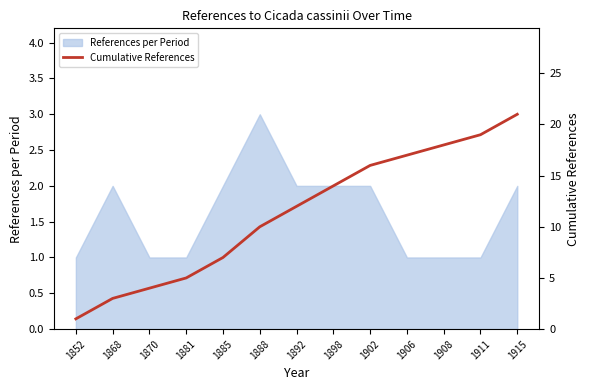

Reading left to right, transcribe all the data shown in this chart.

1852=1	1868=3	1870=4	1881=5	1885=7	1888=10	1892=12	1898=14	1902=16	1906=17	1908=18	1911=19	1915=21